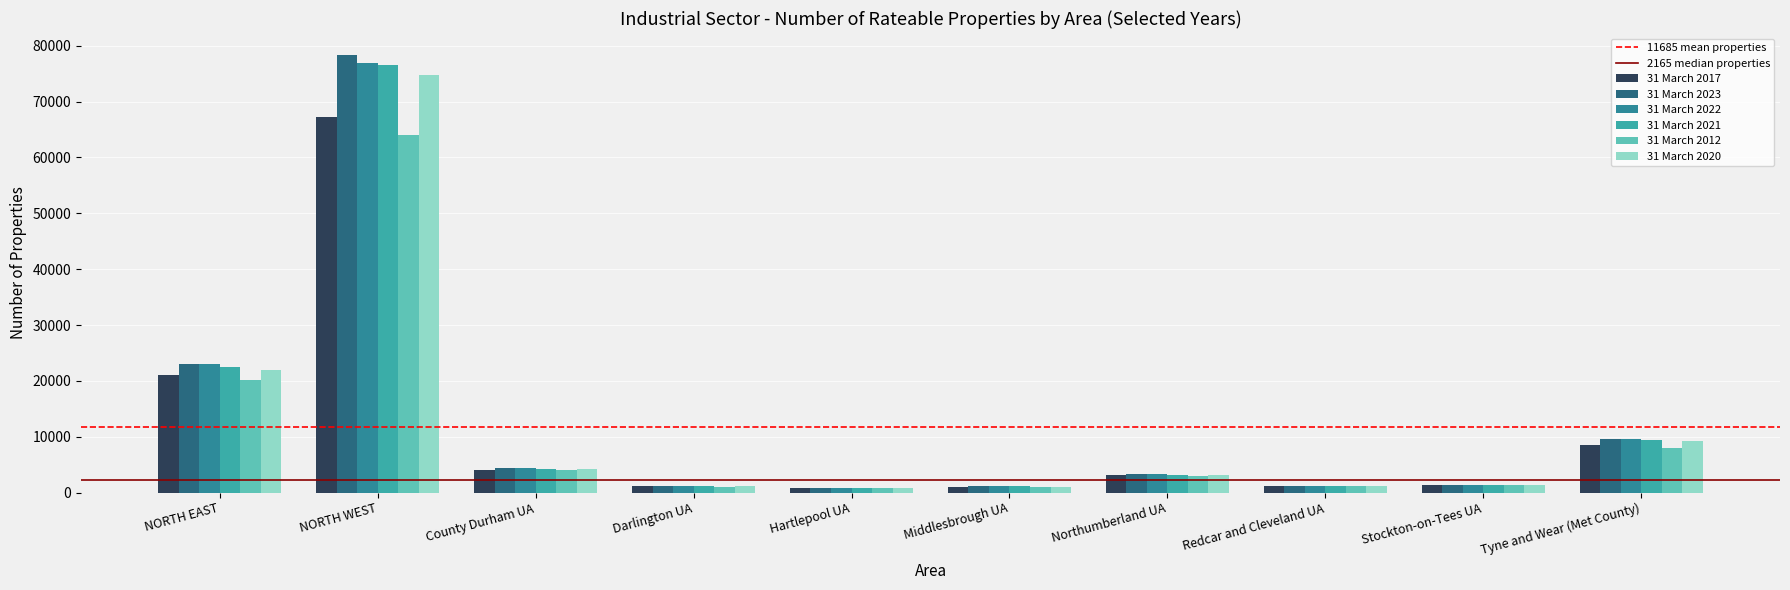

What is the difference between the 31 March 2017 values at Darlington UA and County Durham UA?

2980